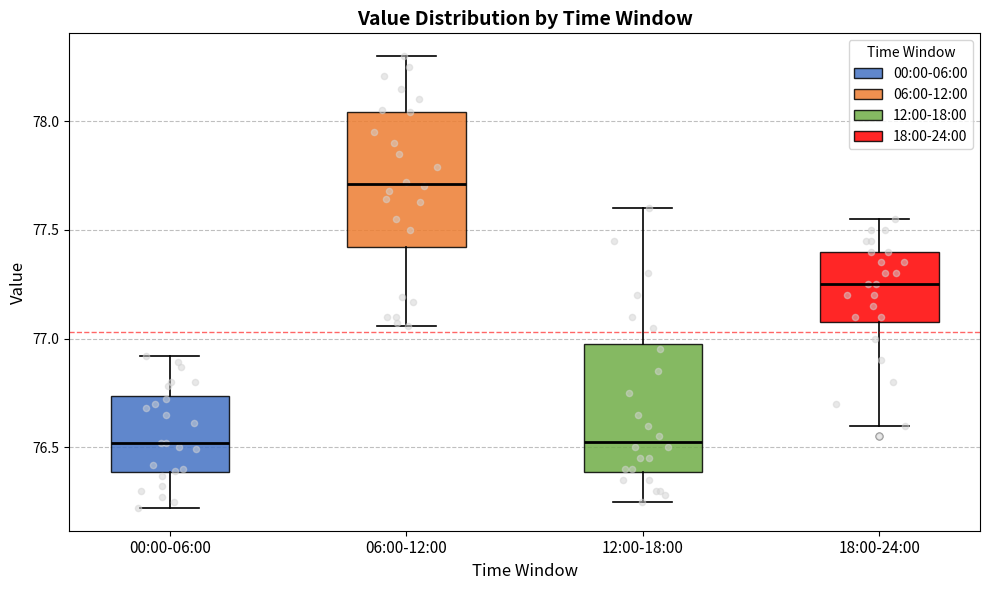

Reading left to right, transcribe this box plot: for each box, give where its median line is, the range the box spans, and where its two whiskers end, as read against the y-axis. The values are not printed on the chart, so give them approximately, as read against the axis.

00:00-06:00: median 76.50, box 76.40 to 76.75, whiskers 76.20 to 76.90
06:00-12:00: median 77.70, box 77.40 to 78.05, whiskers 77.05 to 78.30
12:00-18:00: median 76.55, box 76.40 to 77.00, whiskers 76.25 to 77.60
18:00-24:00: median 77.25, box 77.10 to 77.40, whiskers 76.60 to 77.55